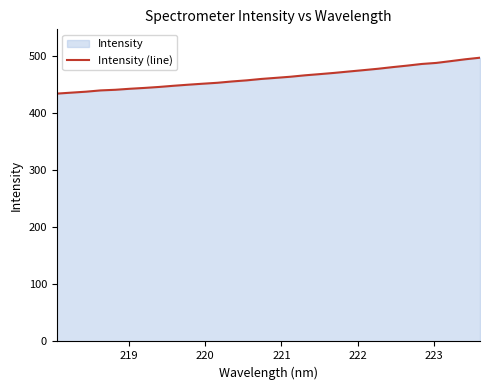

What is the smallest value displayed?

434.5